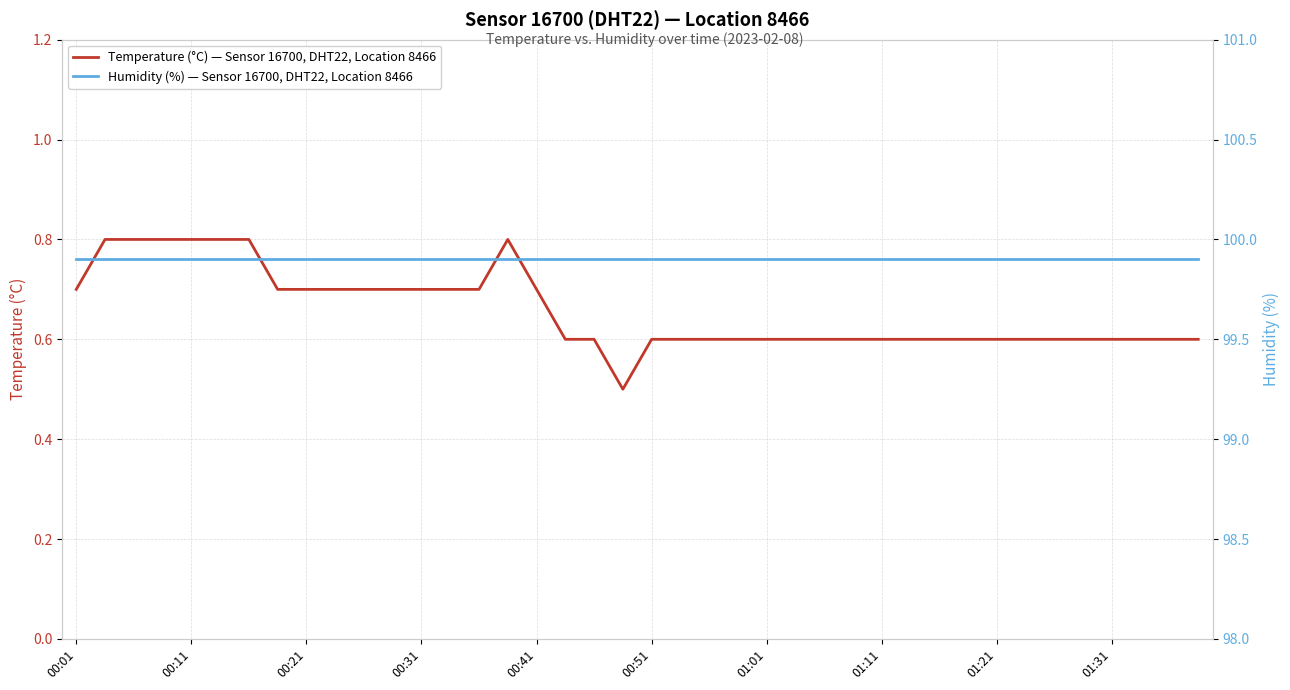

The value of Temperature (°C) — Sensor 16700, DHT22, Location 8466 at 01:11 is 0.2. True or false?

False